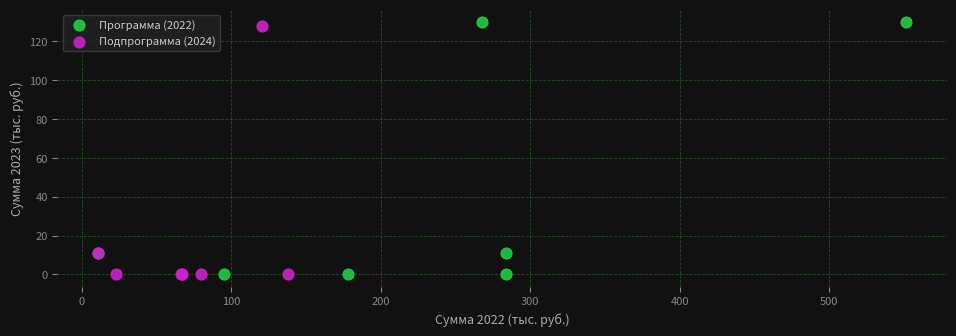

What are all the series names shown in the legend?

Программа (2022), Подпрограмма (2024)